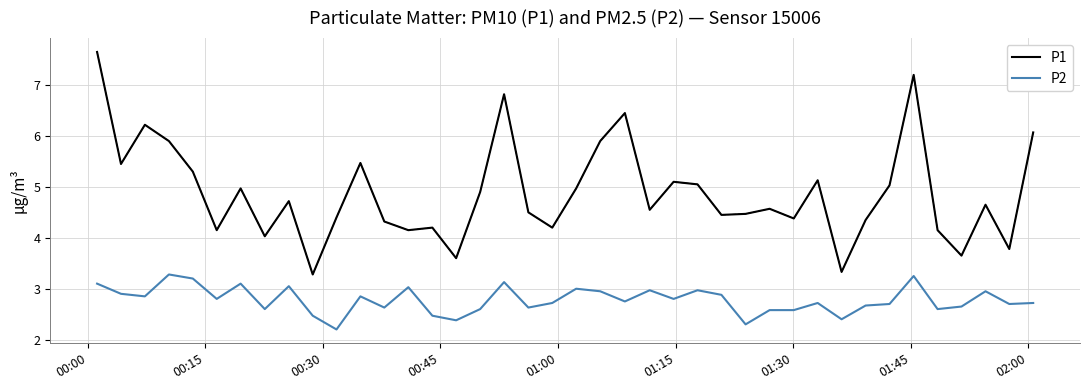

How many lines are shown in the chart?

2